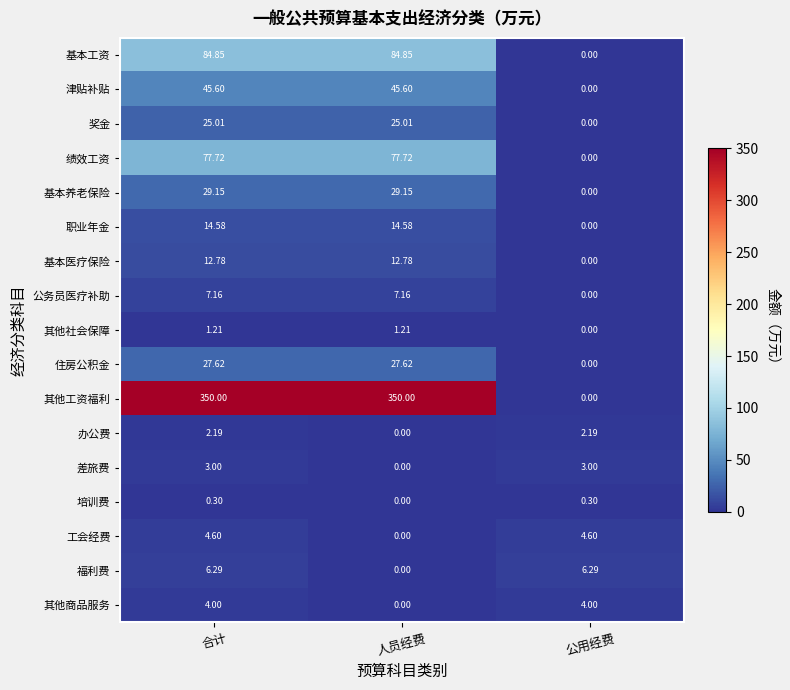

Rank the series by their maximum value, from lowest to highest.

培训费, 其他社会保障, 办公费, 差旅费, 其他商品服务, 工会经费, 福利费, 公务员医疗补助, 基本医疗保险, 职业年金, 奖金, 住房公积金, 基本养老保险, 津贴补贴, 绩效工资, 基本工资, 其他工资福利